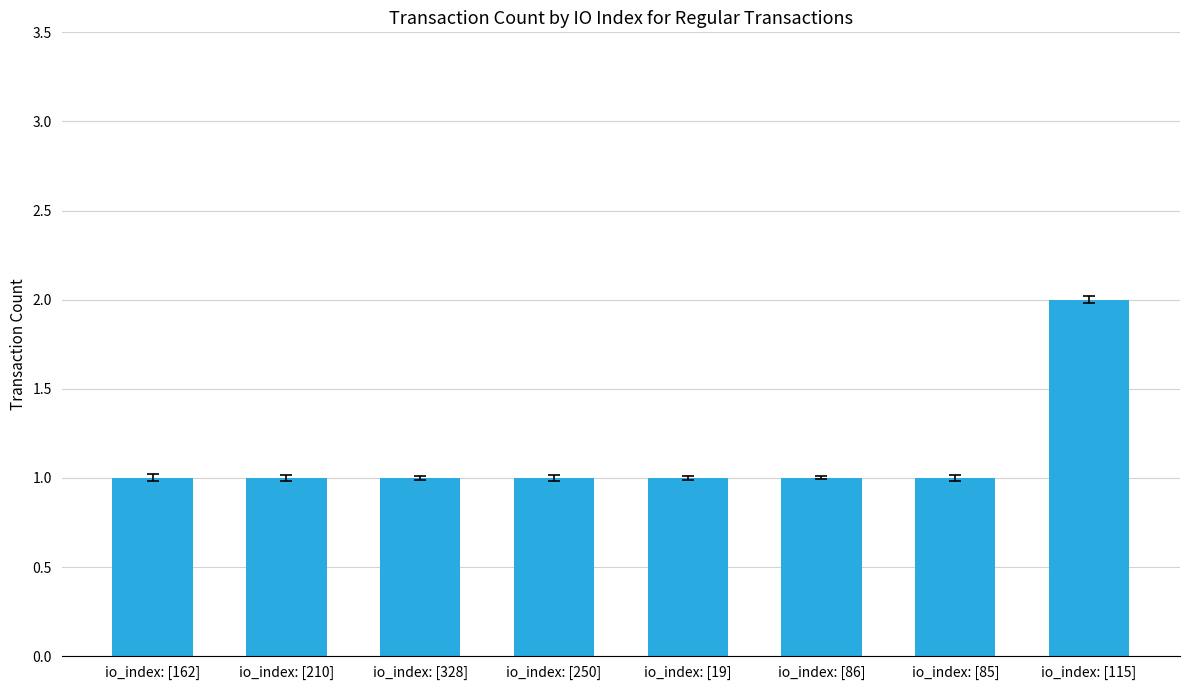

Which category has the highest value across all series?

io_index: [115]